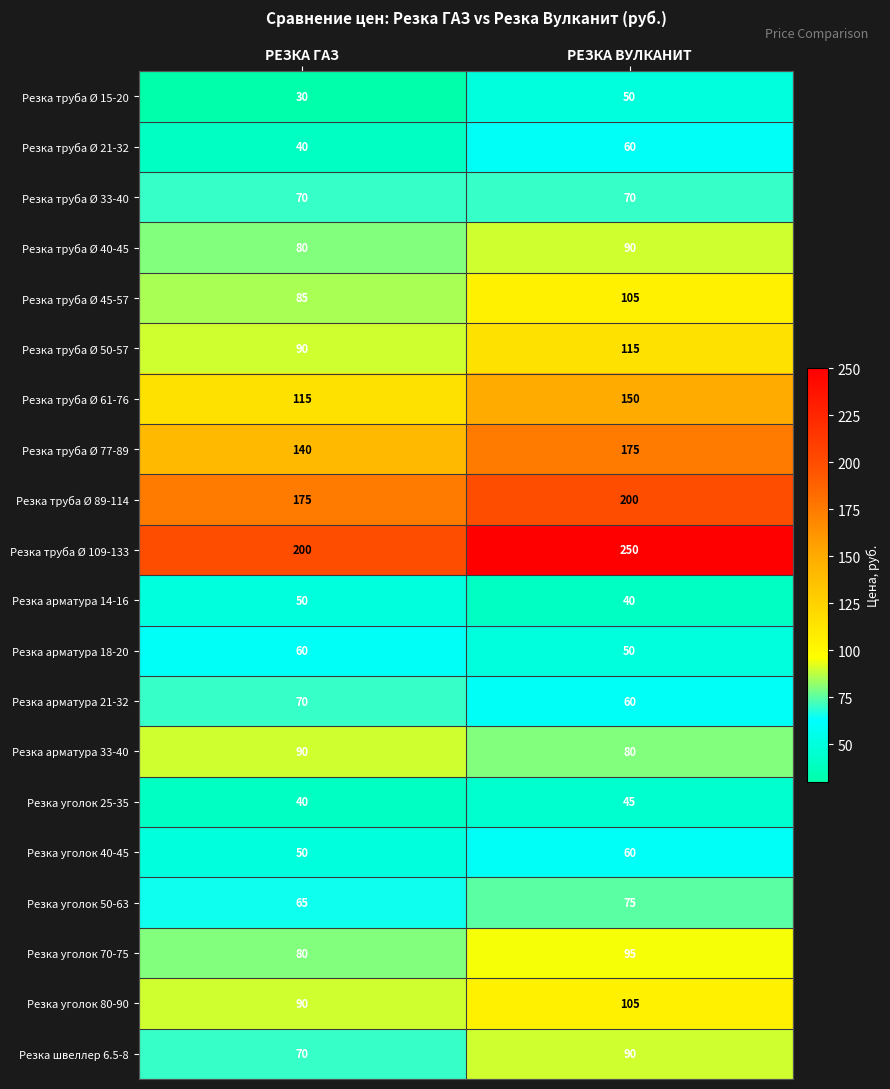

What is the difference between the highest and lowest values at РЕЗКА ГАЗ?

170